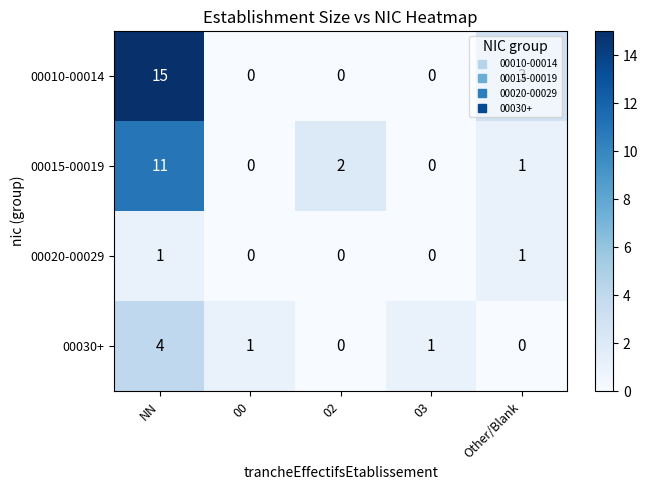

How many distinct data groups are displayed?

4